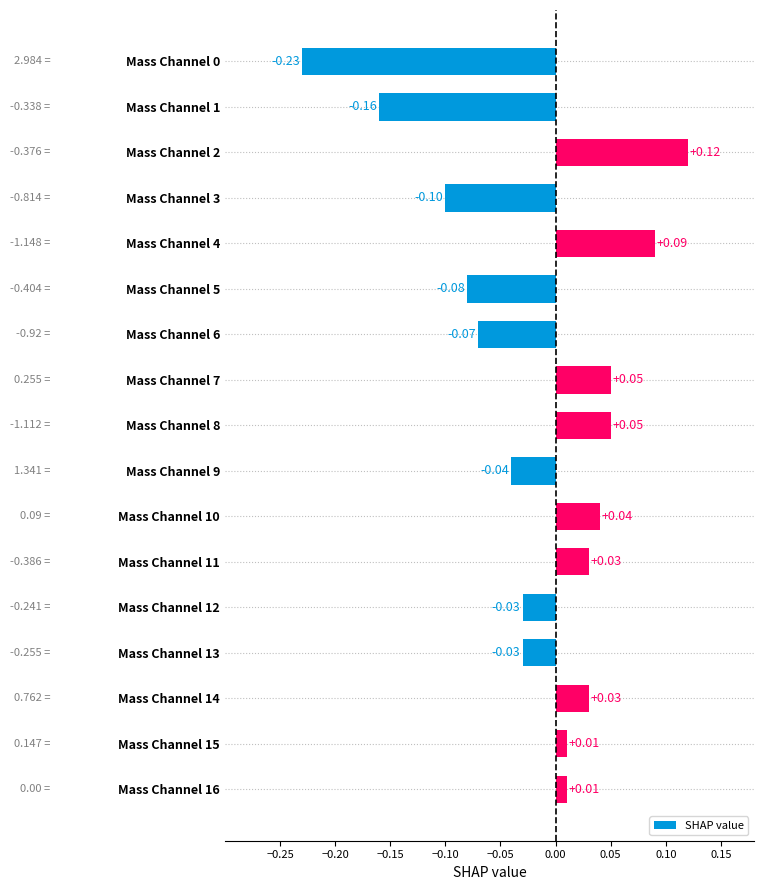

How many data points does each series have?

17